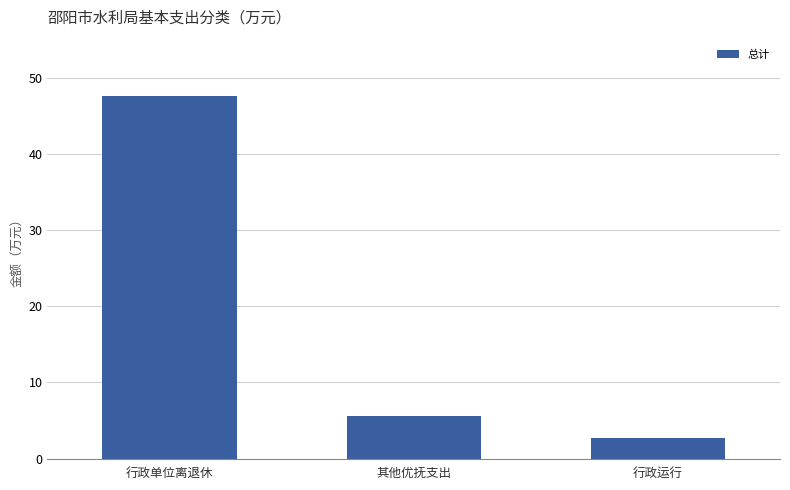

Reading right to left, extract all data points from this chart.

2.7	5.7	47.6